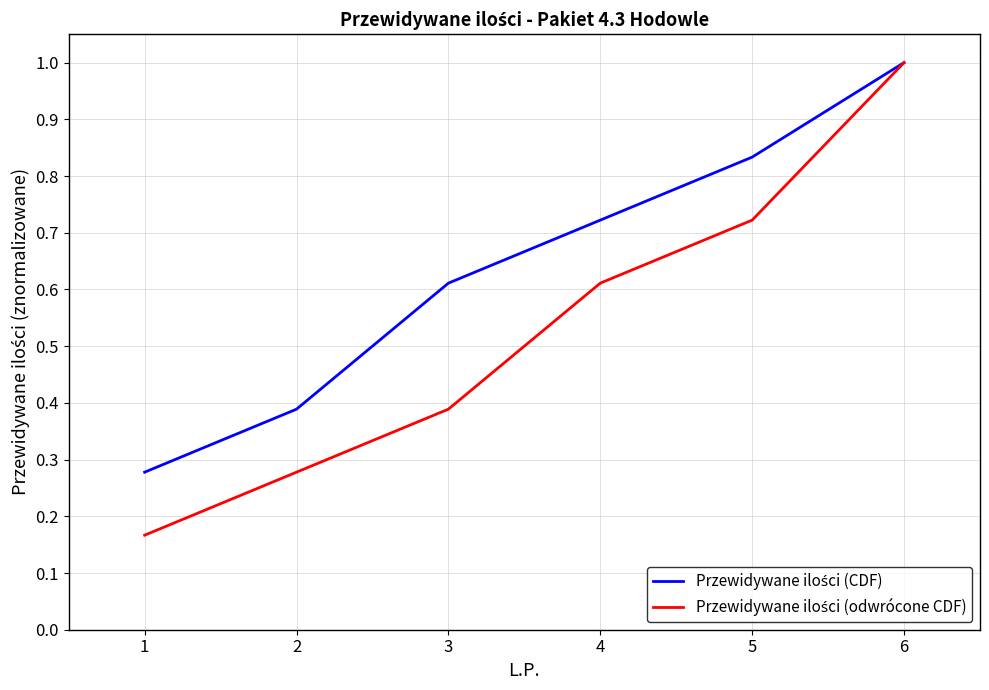

Which label corresponds to the largest value in the chart?

6